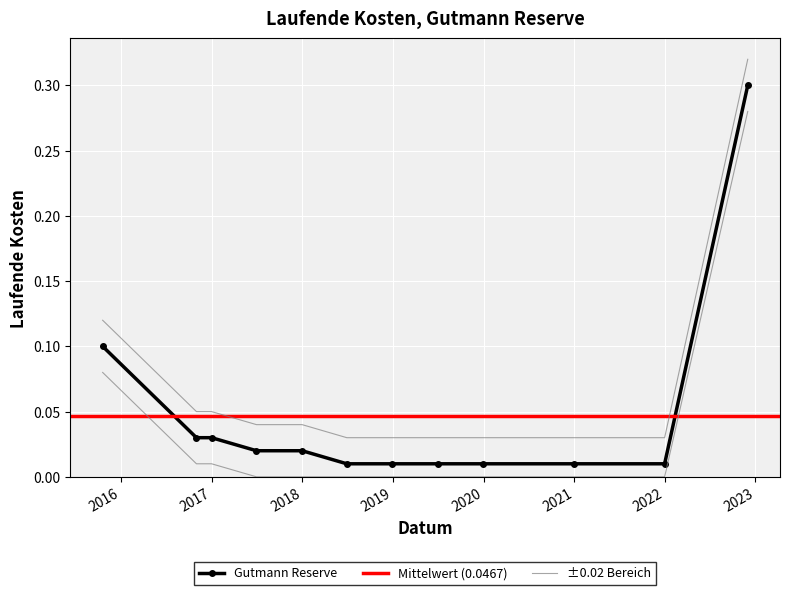

List the labels in order of value, smallest first.

2021-12-31, 2020-12-31, 2019-12-31, 2019-06-30, 2018-12-28, 2018-06-29, 2017-12-31, 2017-06-30, 2016-12-31, 2016-10-31, 2015-10-19, 2022-12-01